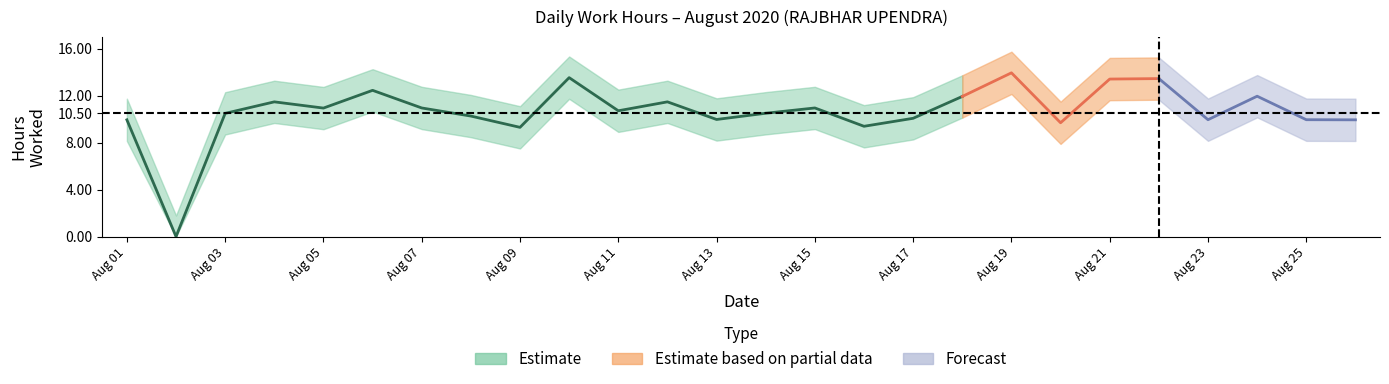

What is the value of the 14th point from the left?

10.5